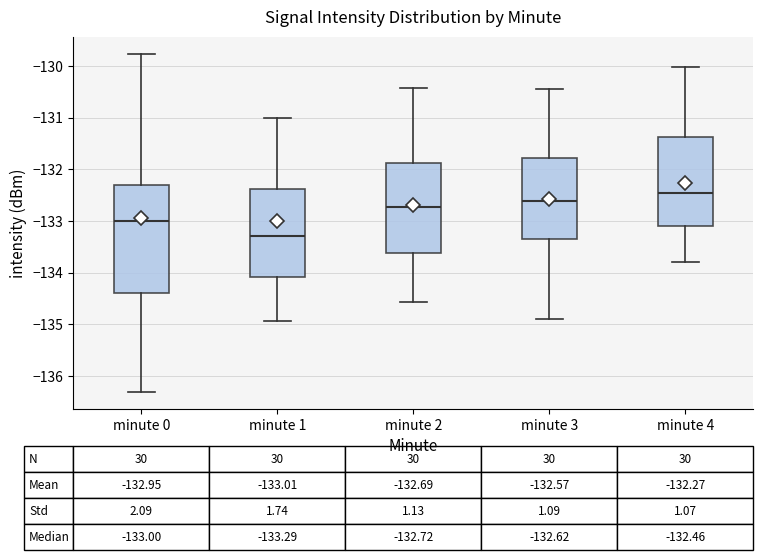

Comparing the boxes themselves (not the whiskers), which one is the tallest?

minute 0